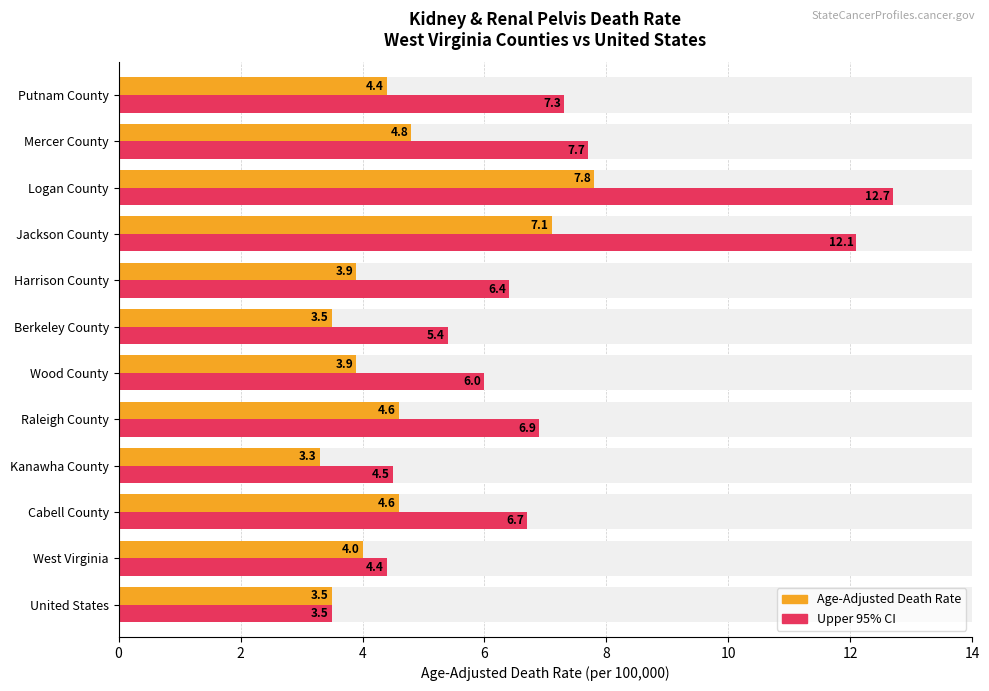

Rank the series by their maximum value, from lowest to highest.

Age-Adjusted Death Rate, Upper 95% CI